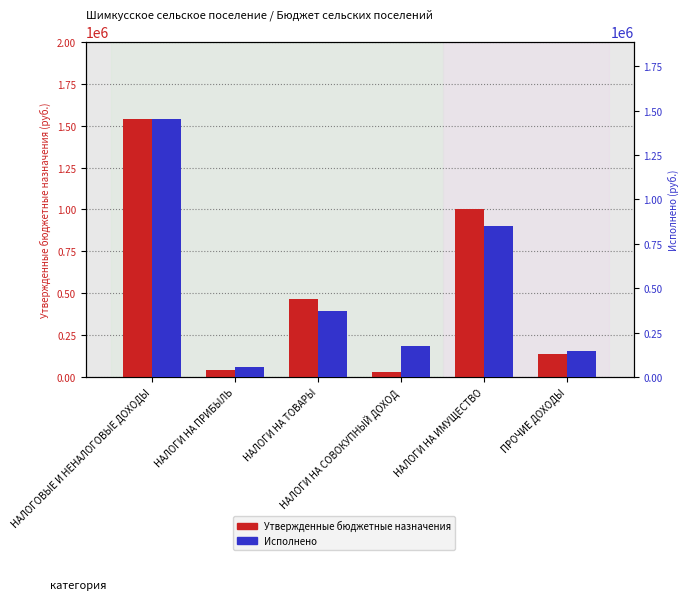

At which label is Утвержденные бюджетные назначения closest to 784800?

НАЛОГИ НА ИМУЩЕСТВО